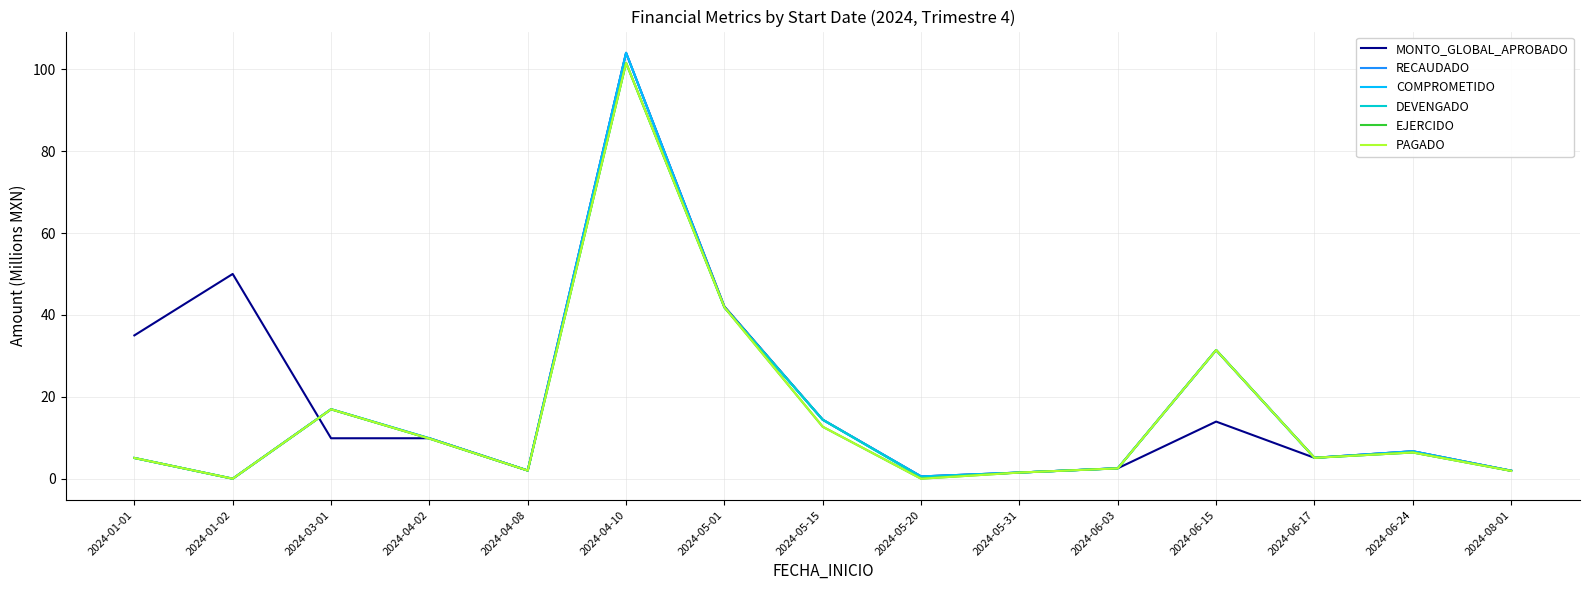

What are all the series names shown in the legend?

MONTO_GLOBAL_APROBADO, RECAUDADO, COMPROMETIDO, DEVENGADO, EJERCIDO, PAGADO